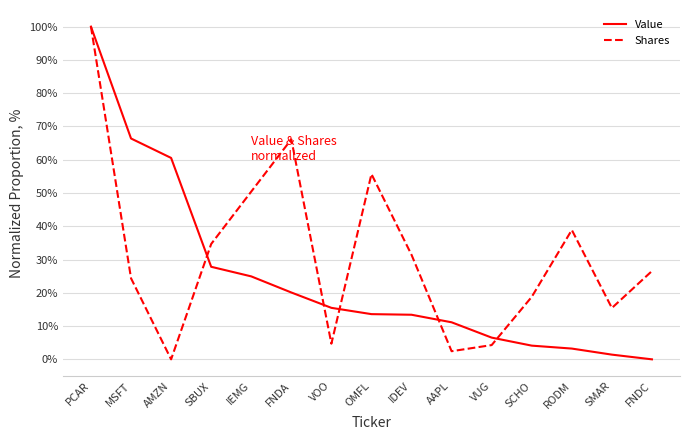

At which category does Shares reach its first local valley?

AMZN